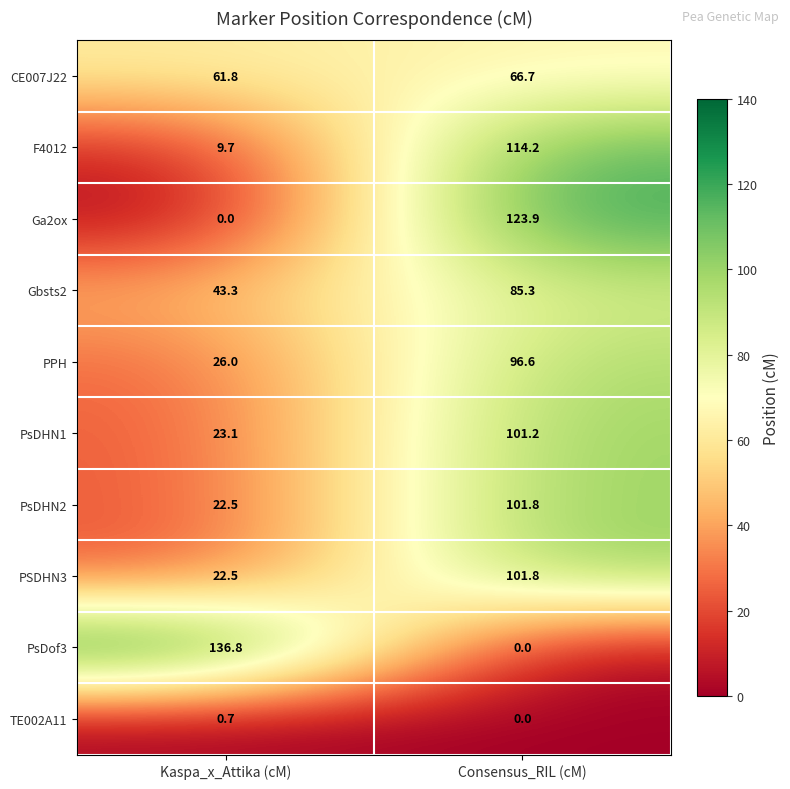

What is the difference between the highest and lowest values at Kaspa_x_Attika (cM)?

136.8